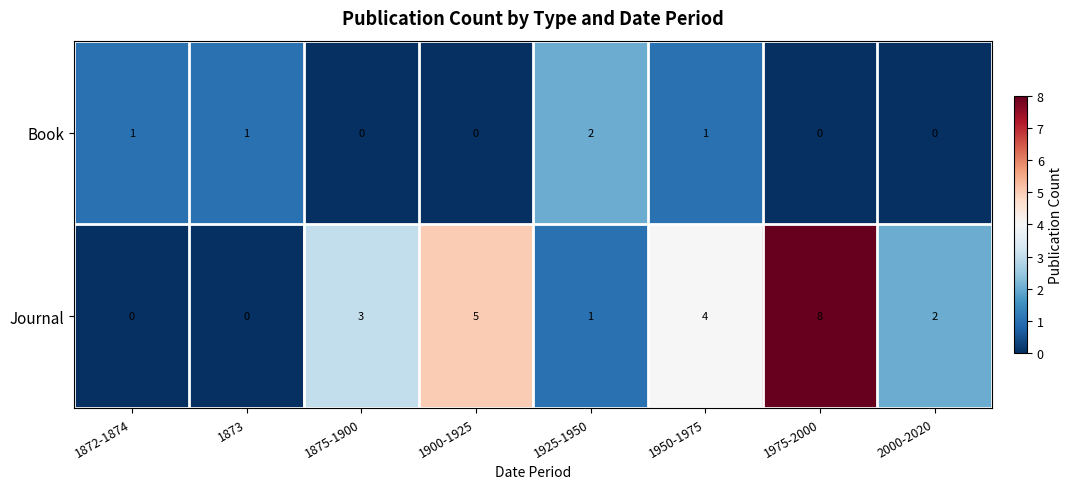

Which series has the largest range (max minus min)?

Journal